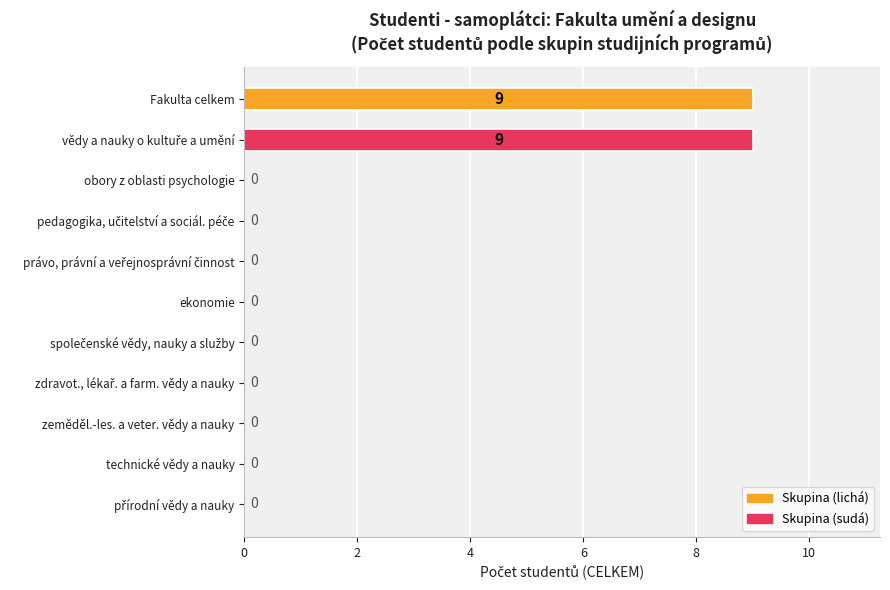

What is the greatest value displayed?

9